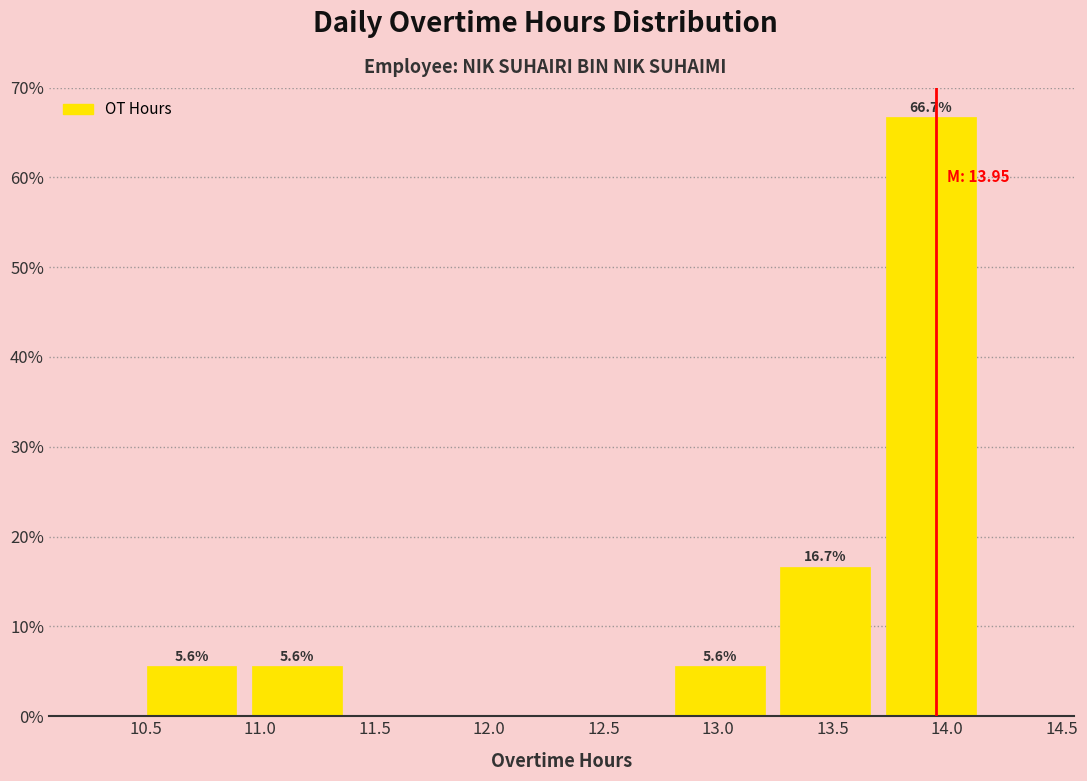

Which range on the x-axis has the tallest bar?

13.70 to 14.15